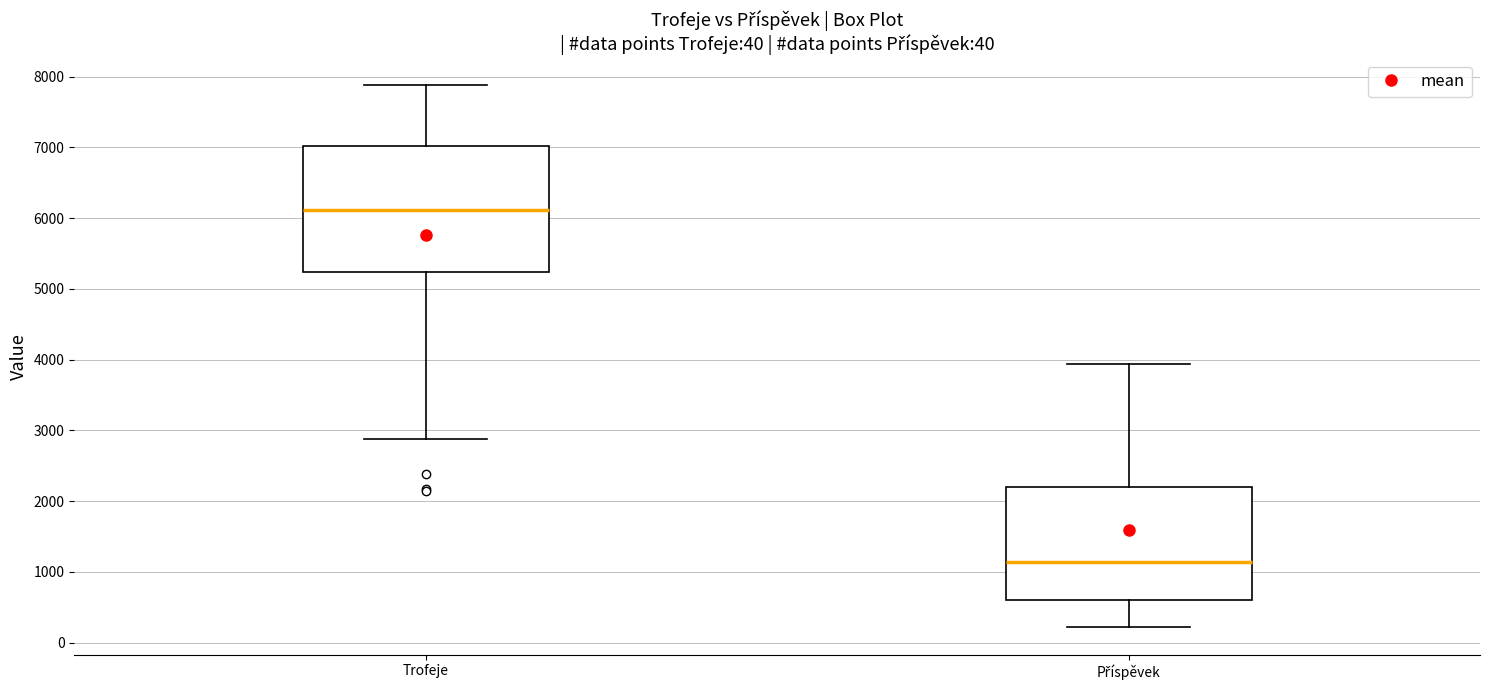

Which box's median line is the highest?

Trofeje